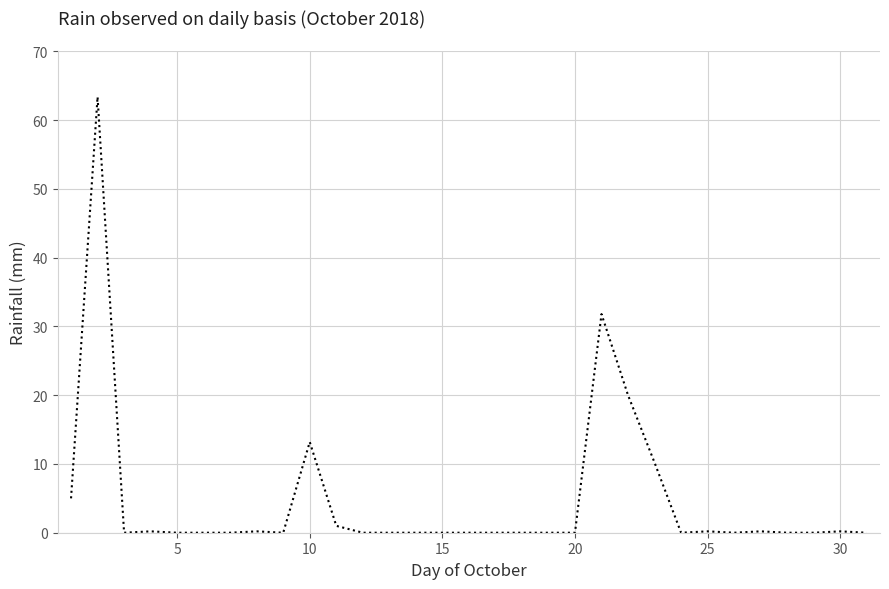

What is the sum of all values?

145.6